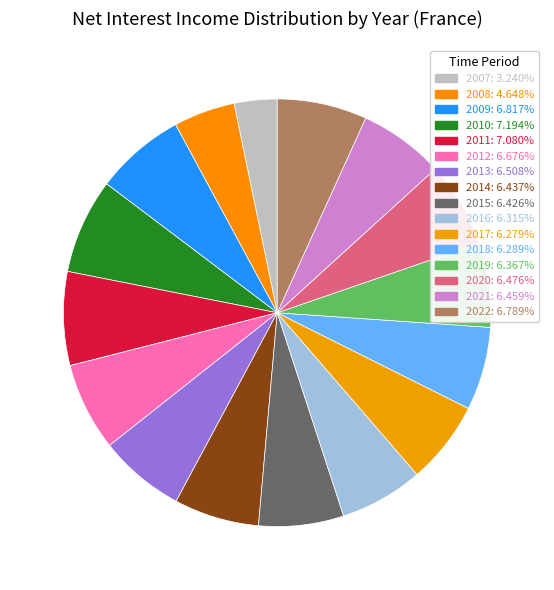

Does 2022 represent more than half of the total?

No